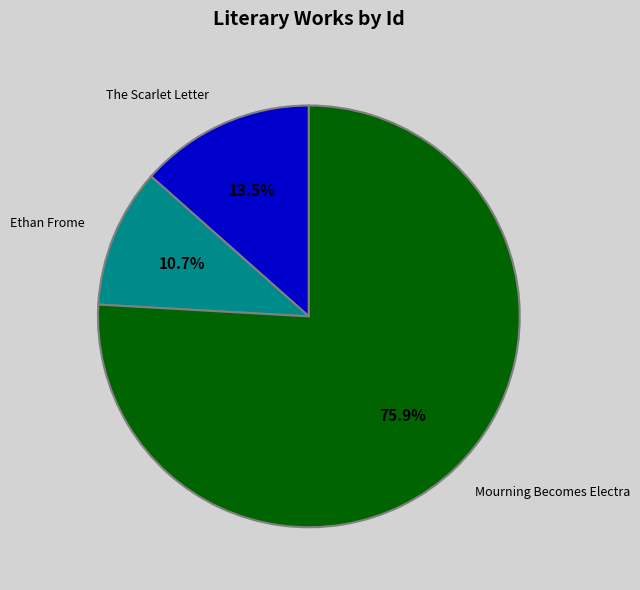

Does any single category account for the majority?

Yes